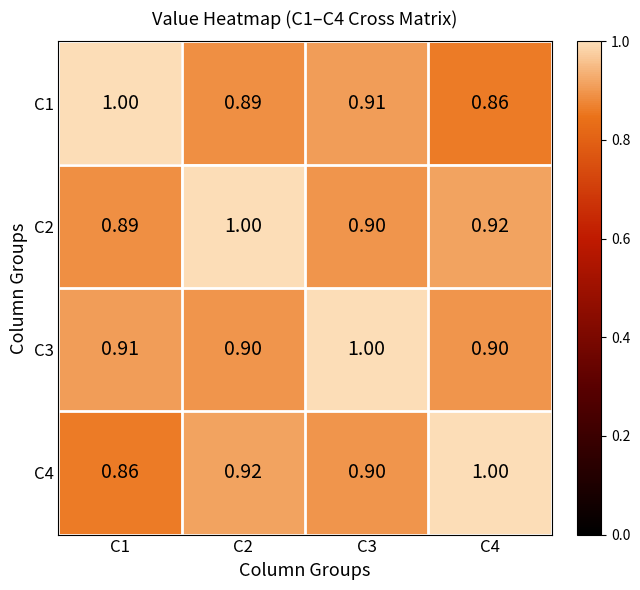

Is the value of C2 at C4 greater than the value of C4 at C3?

Yes